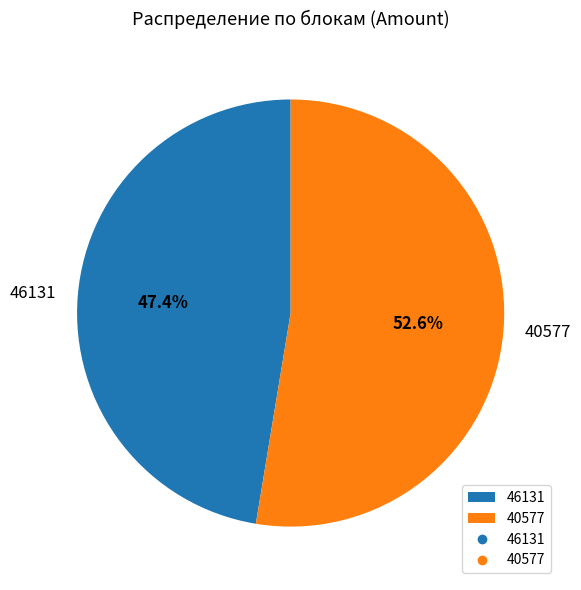

Which has a higher value, 46131 or 40577?

40577